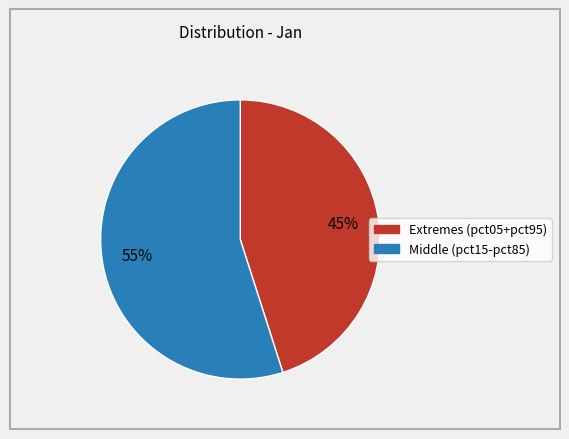

Does any single category account for the majority?

Yes